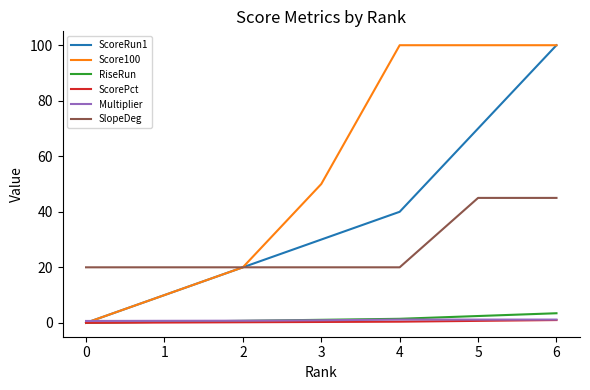

What is the difference between the ScorePct values at 0 and 4?

0.4